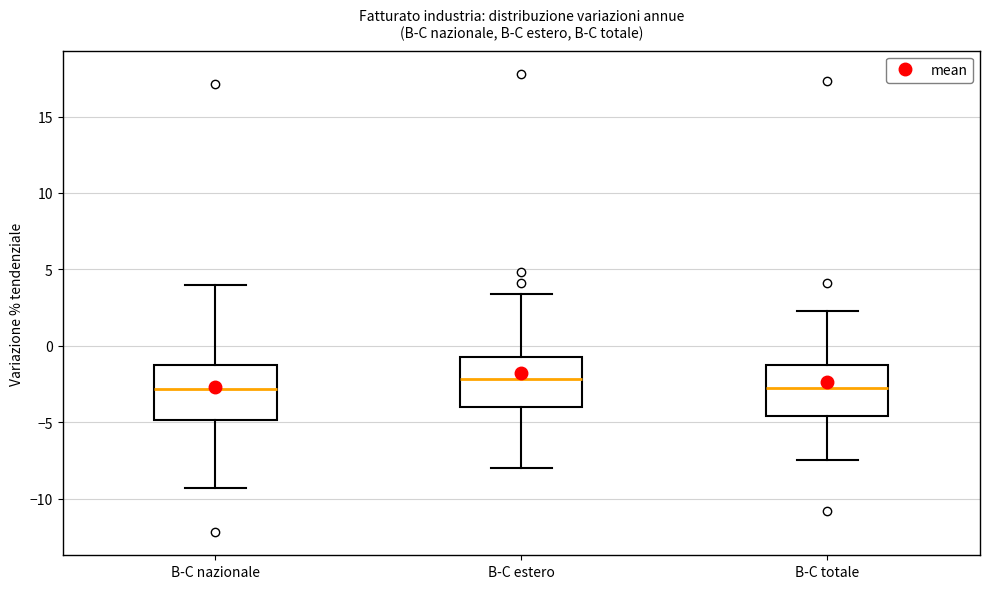

Reading left to right, transcribe this box plot: for each box, give where its median line is, the range the box spans, and where its two whiskers end, as read against the y-axis. The values are not printed on the chart, so give them approximately, as read against the axis.

B-C nazionale: median -3.0, box -5.0 to -1.0, whiskers -9.5 to 4.0
B-C estero: median -2.0, box -4.0 to -0.5, whiskers -8.0 to 3.5
B-C totale: median -2.5, box -4.5 to -1.0, whiskers -7.5 to 2.5